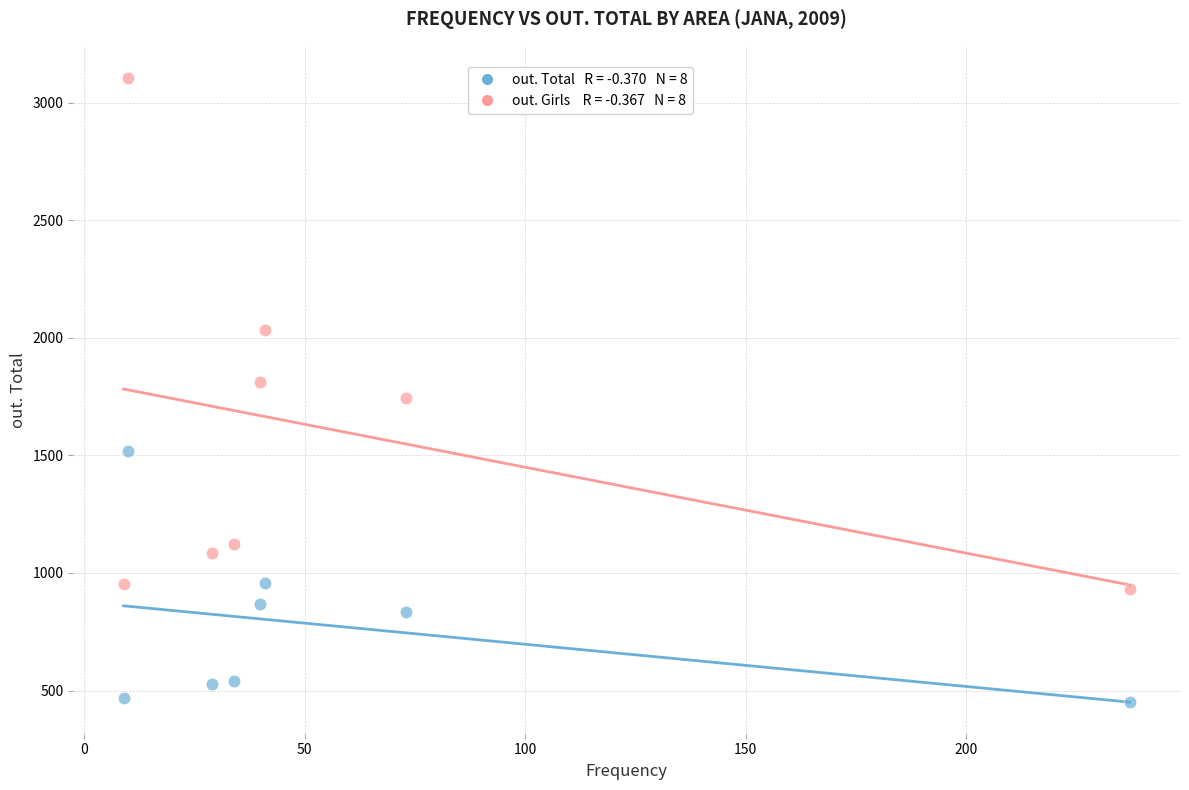

Across all data points, what is the range of Y values (max minus min)?

2657